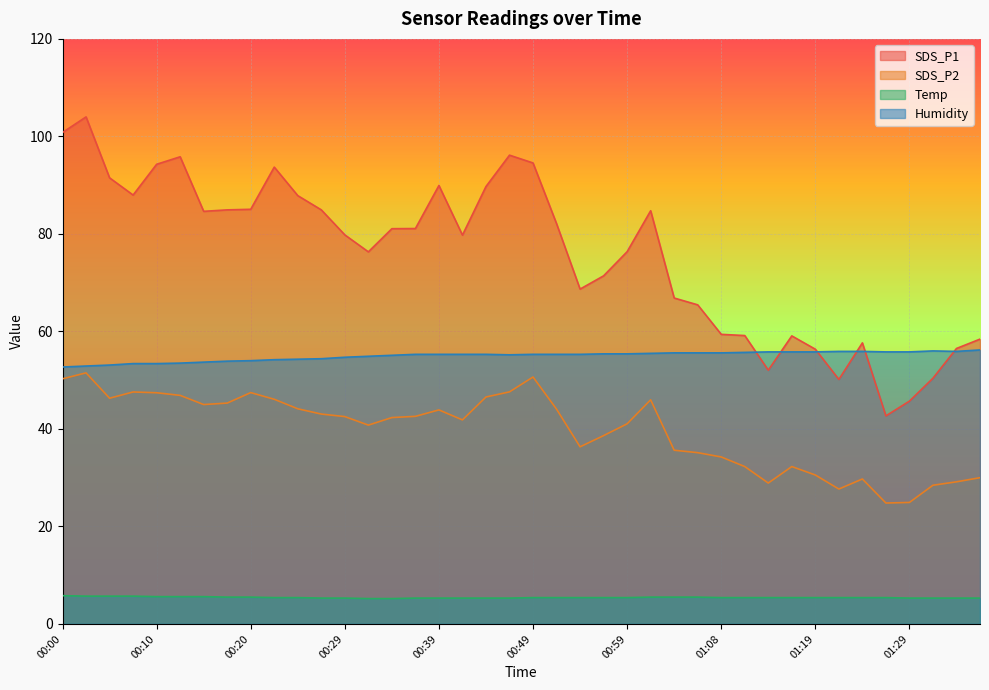

Reading left to right, what are all the values shown in this chart?

SDS_P1: 00:00=100.8	00:02=104.0	00:05=91.5	00:07=88.0	00:10=94.3	00:12=95.8	00:15=84.6	00:17=84.9	00:20=85.0	00:22=93.7	00:25=87.8	00:27=84.9	00:29=79.8	00:32=76.3	00:34=81.1	00:37=81.1	00:39=89.9	00:42=79.8	00:44=89.7	00:46=96.2	00:49=94.5	00:51=82.1	00:54=68.7	00:56=71.4	00:59=76.3	01:01=84.8	01:03=66.8	01:06=65.5	01:08=59.4	01:11=59.1	01:13=52.0	01:16=59.1	01:19=56.4	01:22=50.1	01:24=57.6	01:27=42.7	01:29=45.7	01:32=50.4	01:35=56.5	01:38=58.4
SDS_P2: 00:00=50.3	00:02=51.5	00:05=46.3	00:07=47.6	00:10=47.4	00:12=46.9	00:15=45.0	00:17=45.3	00:20=47.5	00:22=46.1	00:25=44.1	00:27=43.0	00:29=42.5	00:32=40.8	00:34=42.3	00:37=42.6	00:39=43.9	00:42=41.9	00:44=46.5	00:46=47.6	00:49=50.6	00:51=44.0	00:54=36.3	00:56=38.6	00:59=41.0	01:01=46.0	01:03=35.6	01:06=35.1	01:08=34.2	01:11=32.3	01:13=28.9	01:16=32.3	01:19=30.6	01:22=27.7	01:24=29.7	01:27=24.8	01:29=24.9	01:32=28.4	01:35=29.1	01:38=30.0
Temp: 00:00=5.8	00:02=5.7	00:05=5.7	00:07=5.7	00:10=5.6	00:12=5.6	00:15=5.6	00:17=5.5	00:20=5.5	00:22=5.4	00:25=5.4	00:27=5.3	00:29=5.3	00:32=5.2	00:34=5.2	00:37=5.3	00:39=5.3	00:42=5.3	00:44=5.3	00:46=5.3	00:49=5.4	00:51=5.4	00:54=5.4	00:56=5.4	00:59=5.4	01:01=5.5	01:03=5.5	01:06=5.5	01:08=5.4	01:11=5.4	01:13=5.4	01:16=5.4	01:19=5.4	01:22=5.4	01:24=5.4	01:27=5.4	01:29=5.3	01:32=5.3	01:35=5.3	01:38=5.3
Humidity: 00:00=52.7	00:02=52.9	00:05=53.1	00:07=53.4	00:10=53.4	00:12=53.5	00:15=53.7	00:17=53.9	00:20=54.0	00:22=54.2	00:25=54.3	00:27=54.4	00:29=54.7	00:32=54.9	00:34=55.1	00:37=55.3	00:39=55.3	00:42=55.3	00:44=55.3	00:46=55.2	00:49=55.3	00:51=55.3	00:54=55.3	00:56=55.4	00:59=55.4	01:01=55.5	01:03=55.6	01:06=55.6	01:08=55.6	01:11=55.7	01:13=55.8	01:16=55.8	01:19=55.8	01:22=55.9	01:24=55.9	01:27=55.8	01:29=55.8	01:32=56.0	01:35=55.9	01:38=56.2